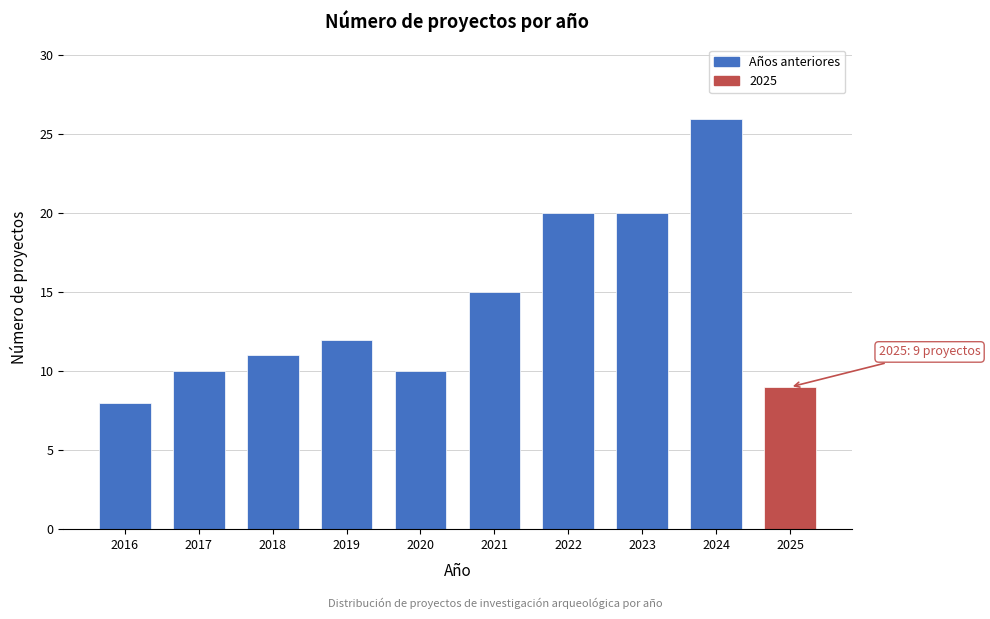

Reading left to right, list all the values displayed in this chart.

2016=8	2017=10	2018=11	2019=12	2020=10	2021=15	2022=20	2023=20	2024=26	2025=9